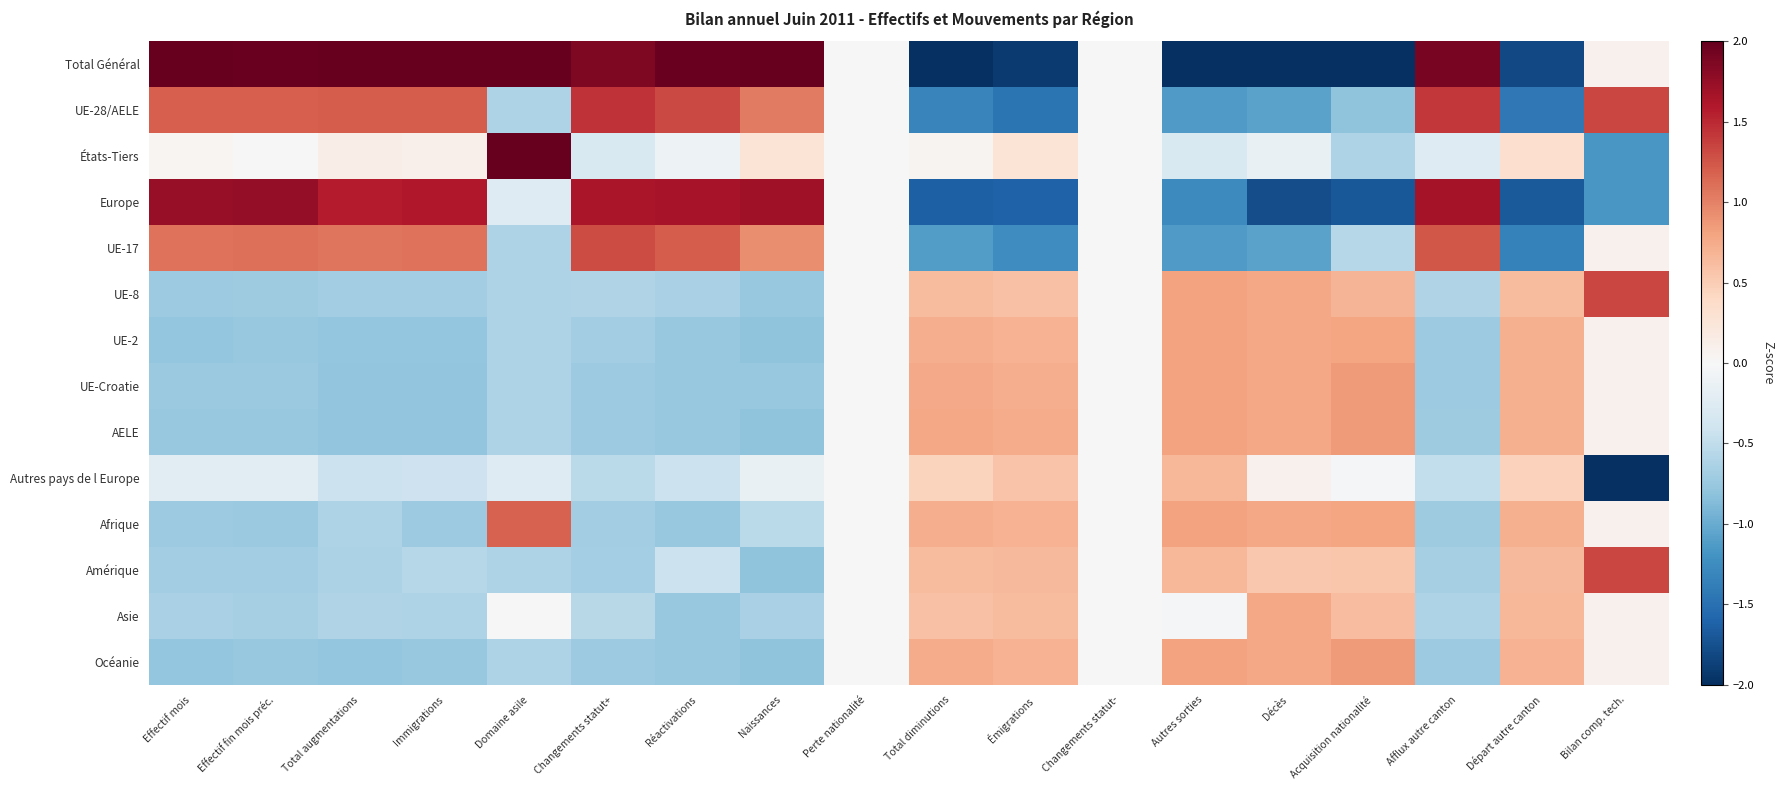

Is the value of UE-17 at Afflux autre canton greater than the value of Océanie at Naissances?

Yes